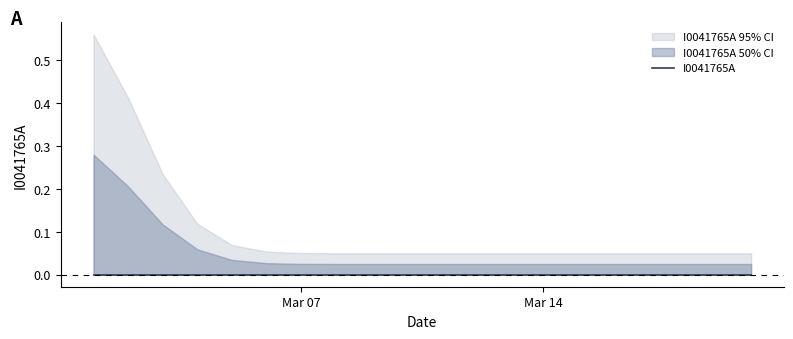

Which has a higher value, 2022-03-03 or 2022-03-15?

2022-03-03